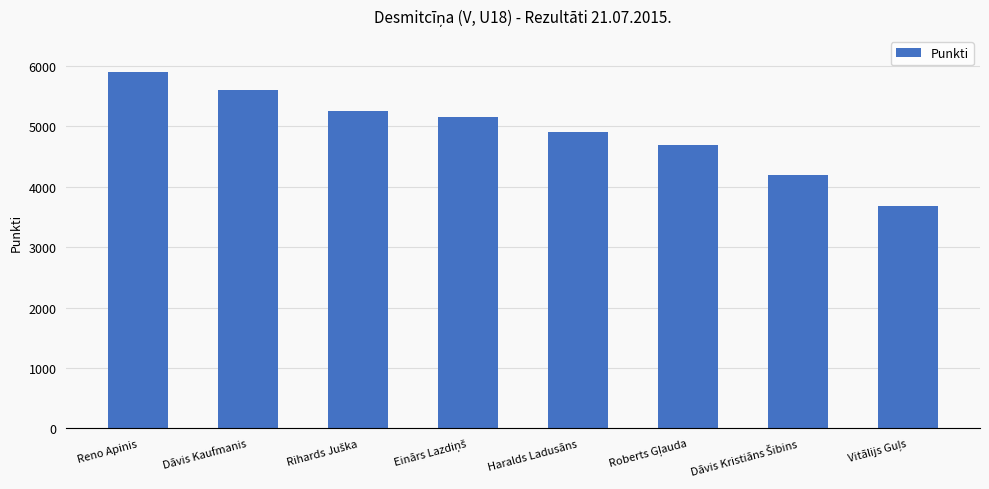

What is the label of the 7th bar from the right?

Dāvis Kaufmanis